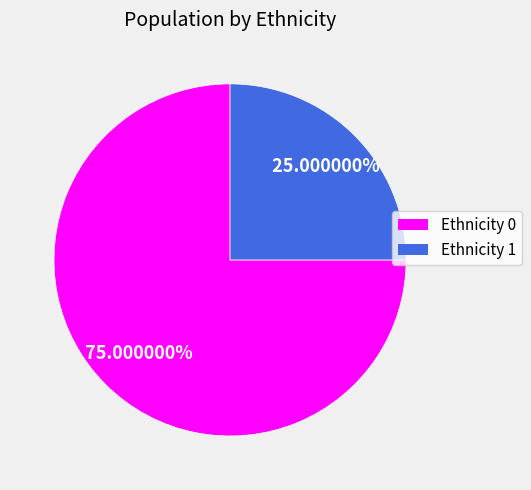

Combined, do Ethnicity 1 and Ethnicity 0 account for over 50%?

Yes